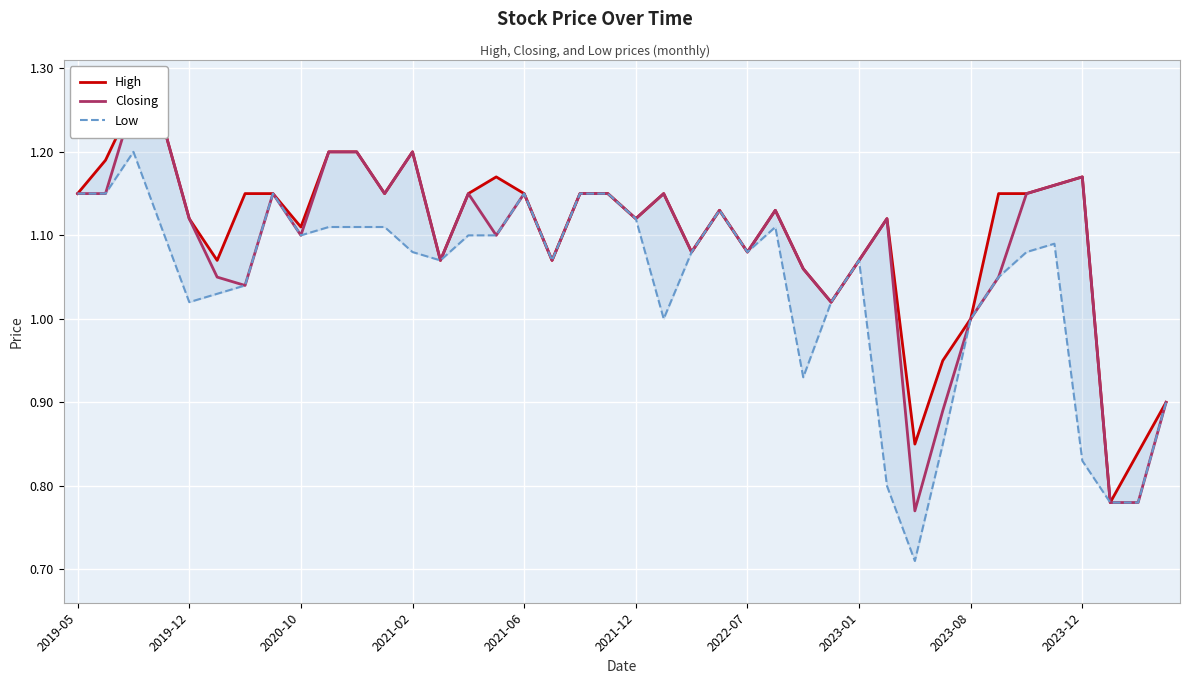

Reading left to right, extract all data points from this chart.

High: 1.1	1.2	1.3	1.2	1.1	1.1	1.1	1.1	1.1	1.2	1.2	1.1	1.2	1.1	1.1	1.2	1.1	1.1	1.1	1.1	1.1	1.1	1.1	1.1	1.1	1.1	1.1	1.0	1.1	1.1	0.8	0.9	1.0	1.1	1.1	1.2	1.2	0.8	0.8	0.9
Closing: 1.1	1.1	1.3	1.2	1.1	1.1	1.0	1.1	1.1	1.2	1.2	1.1	1.2	1.1	1.1	1.1	1.1	1.1	1.1	1.1	1.1	1.1	1.1	1.1	1.1	1.1	1.1	1.0	1.1	1.1	0.8	0.9	1.0	1.1	1.1	1.2	1.2	0.8	0.8	0.9
Low: 1.1	1.1	1.2	1.1	1.0	1.0	1.0	1.1	1.1	1.1	1.1	1.1	1.1	1.1	1.1	1.1	1.1	1.1	1.1	1.1	1.1	1.0	1.1	1.1	1.1	1.1	0.9	1.0	1.1	0.8	0.7	0.8	1.0	1.1	1.1	1.1	0.8	0.8	0.8	0.9